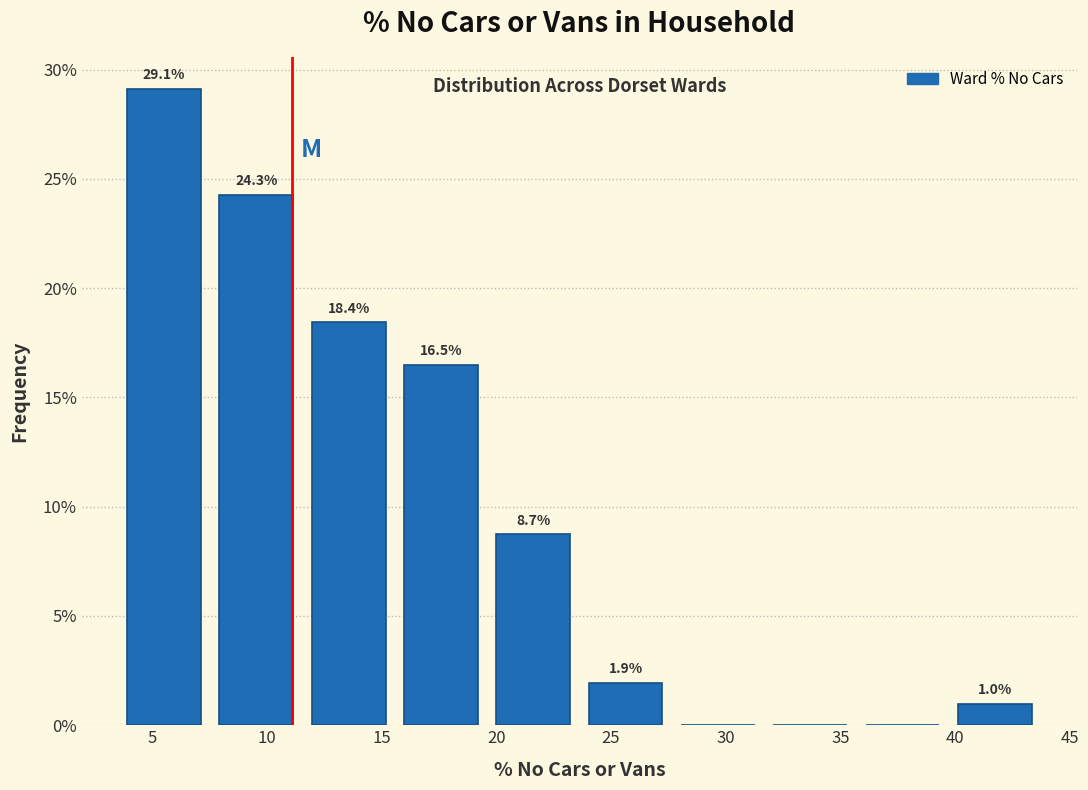

Over which range of the x-axis is the bar tallest?

3.5 to 7.5